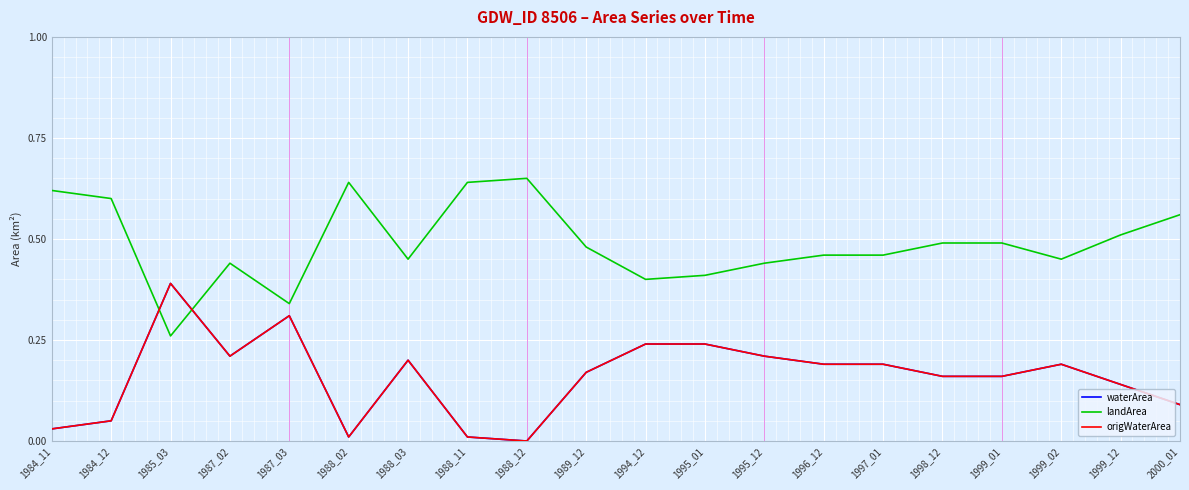

Does the chart display data point markers on the line(s)?

No